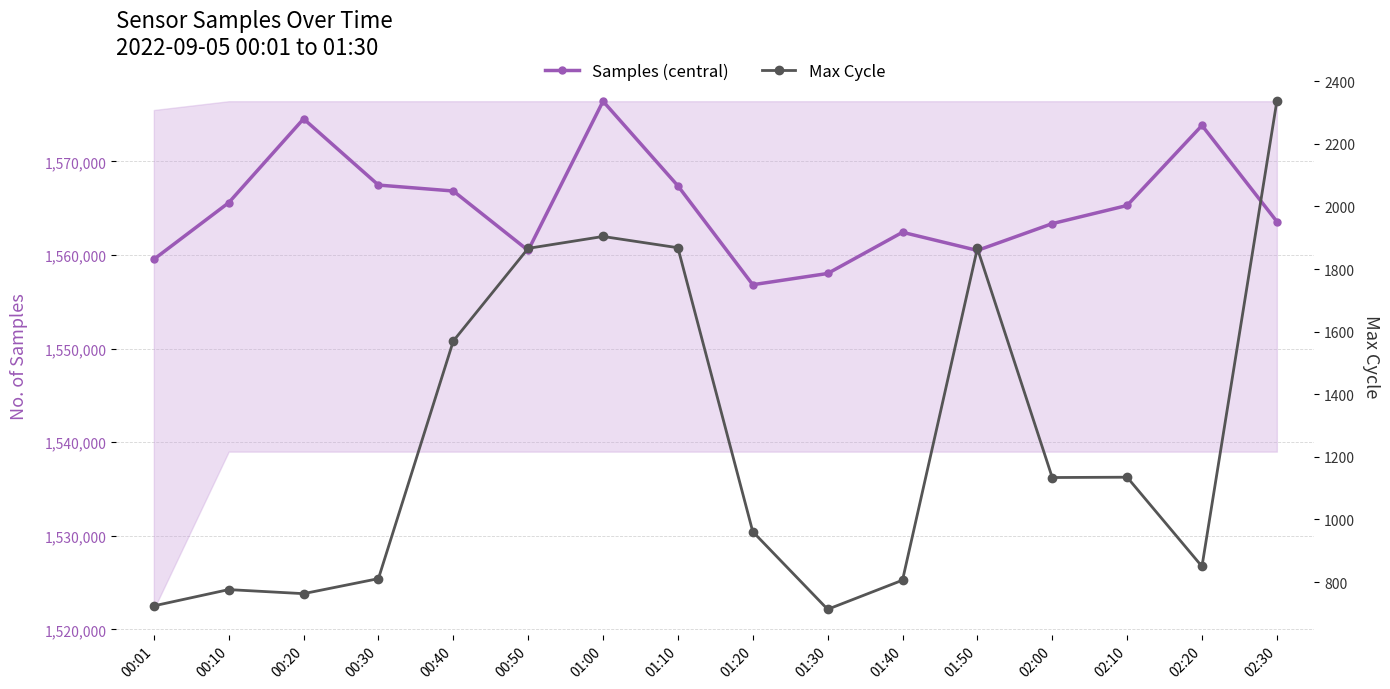

Which series changed the most between 00:50 and 01:50?

Samples (central)